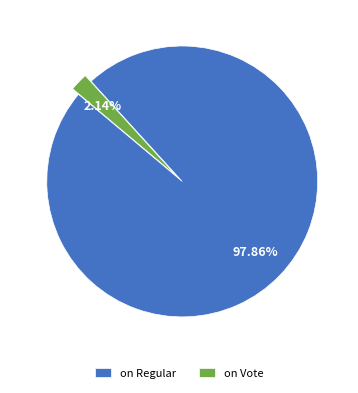

Is the sum of on Vote and on Regular greater than half?

Yes